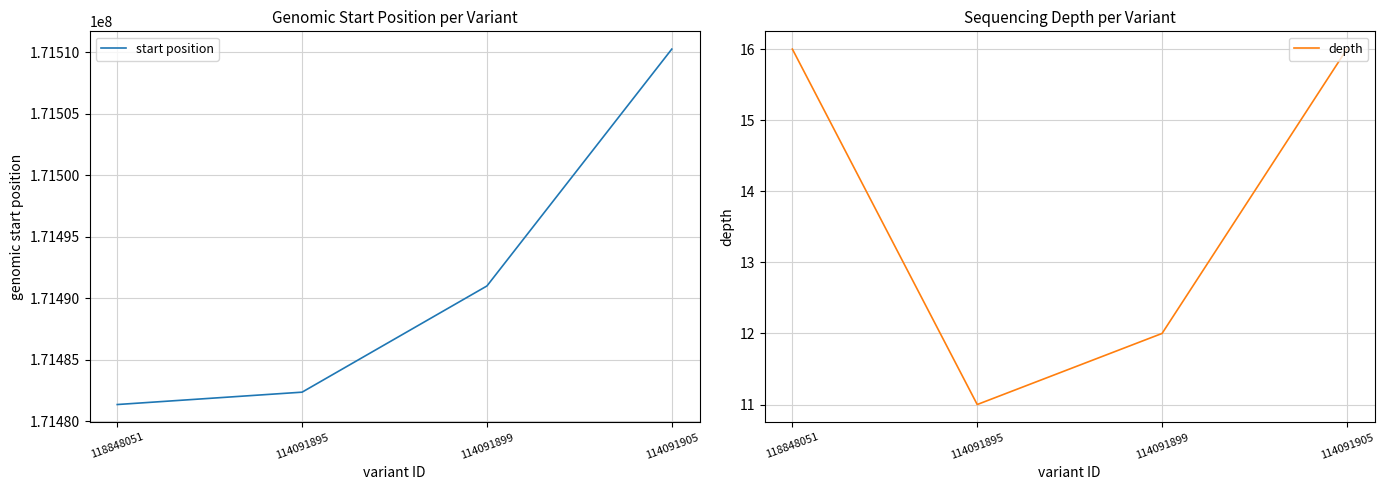

What is the minimum value for start position?

171481355